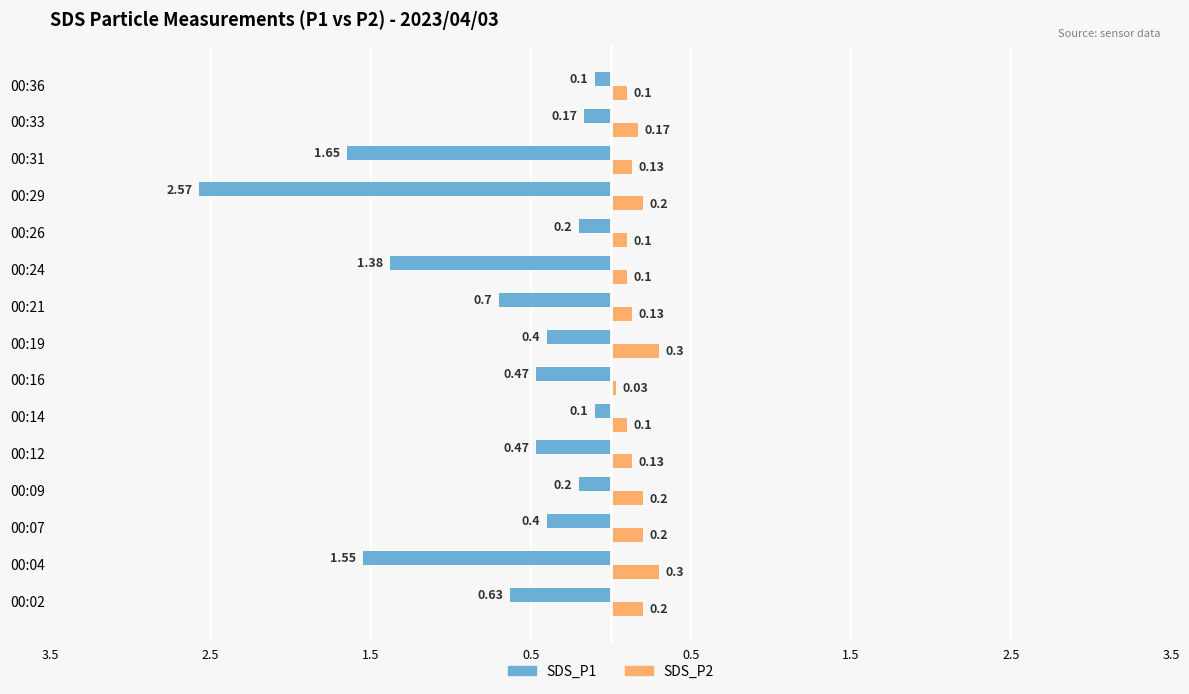

What are all the series names shown in the legend?

SDS_P1, SDS_P2